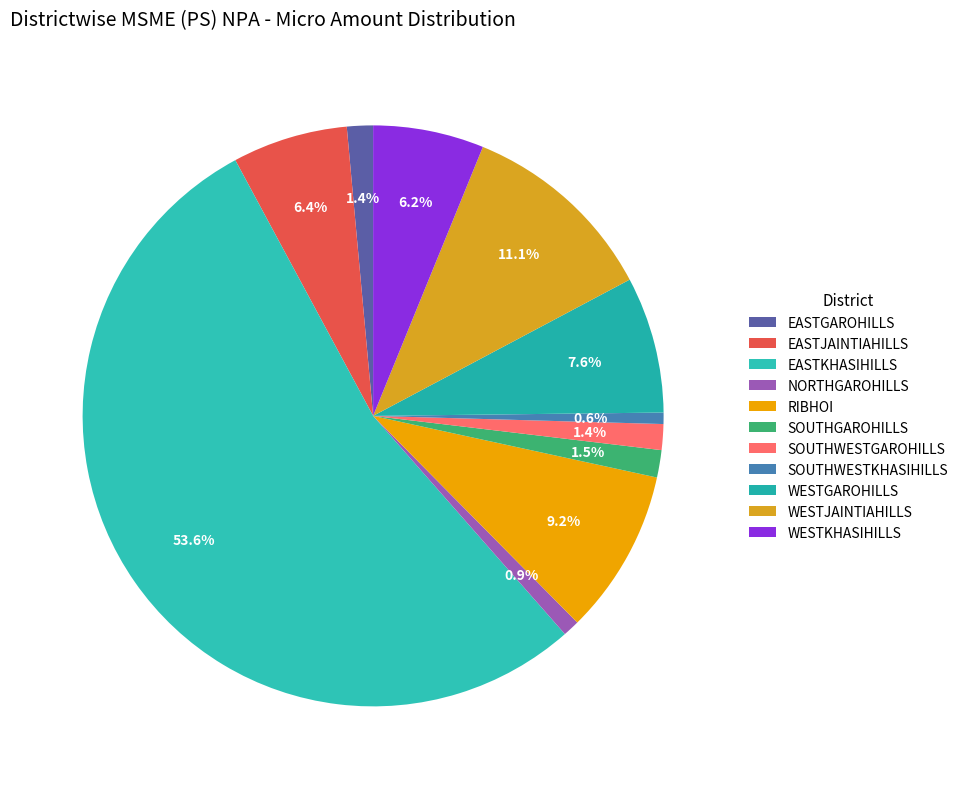

To the nearest percent, what is the difference between the largest and smallest slice percentages?

53%